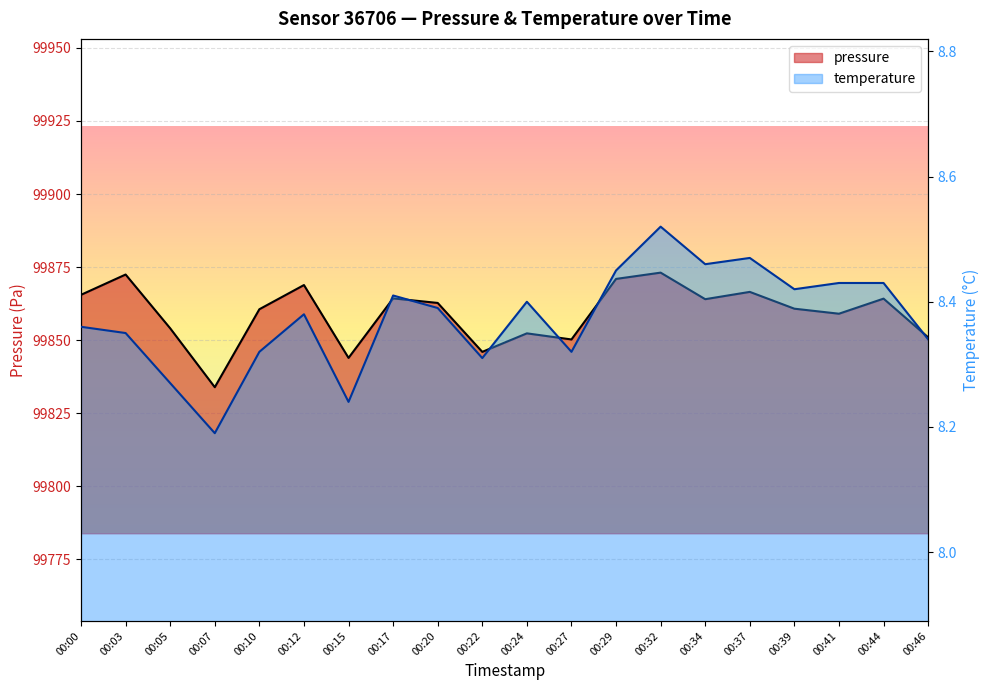

Which series has the largest total across all categories?

pressure